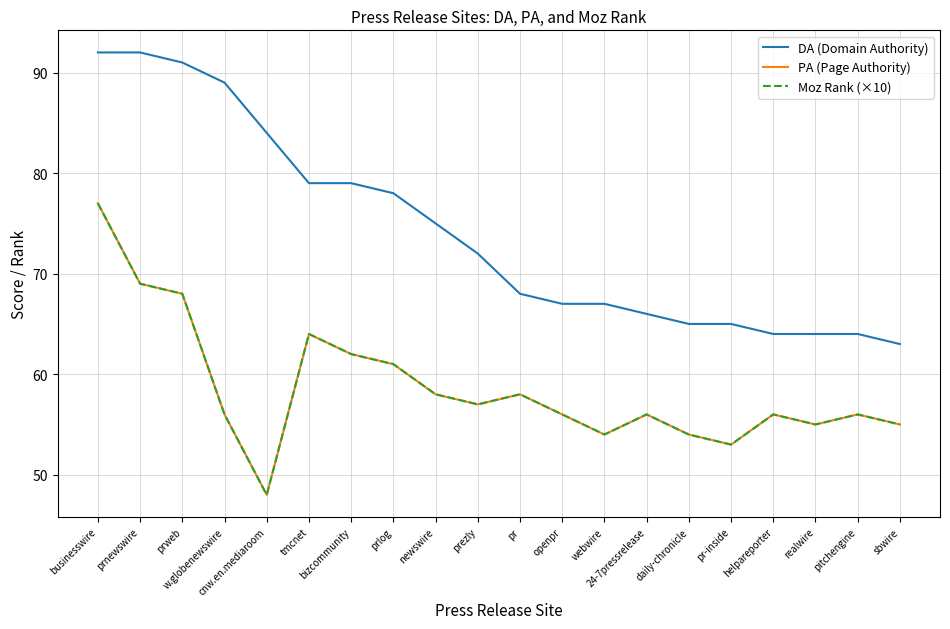

What is the maximum value for PA (Page Authority)?

77